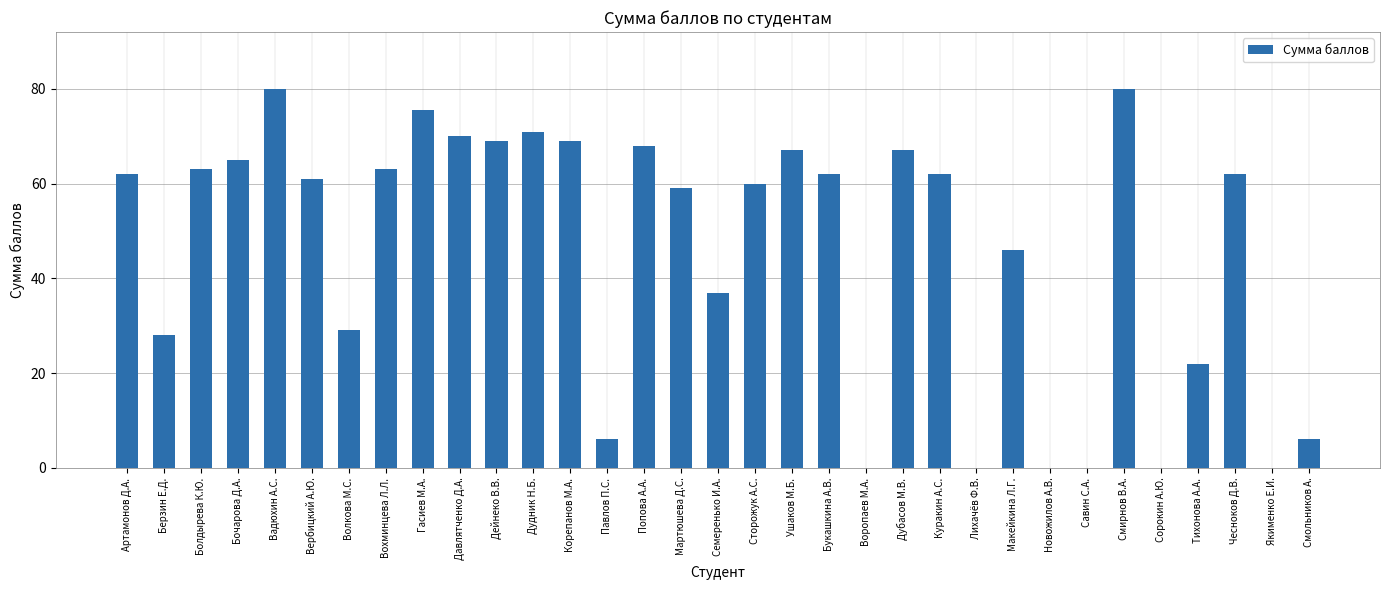

Reading right to left, what are all the values shown in this chart?

6.0	0.0	62.0	22.0	0.0	80.0	0.0	0.0	46.0	0.0	62.0	67.0	0.0	62.0	67.0	60.0	37.0	59.0	68.0	6.0	69.0	71.0	69.0	70.0	75.5	63.0	29.0	61.0	80.0	65.0	63.0	28.0	62.0